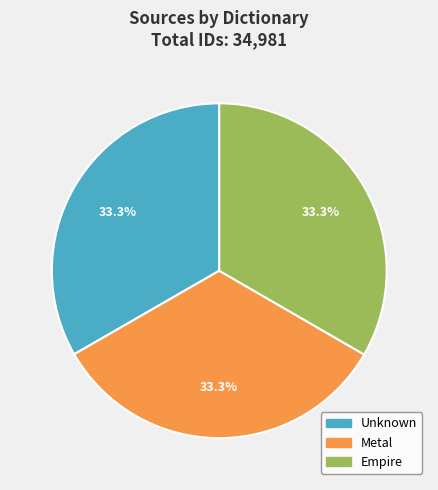

What is the total percentage of Metal and Empire?

66.7%